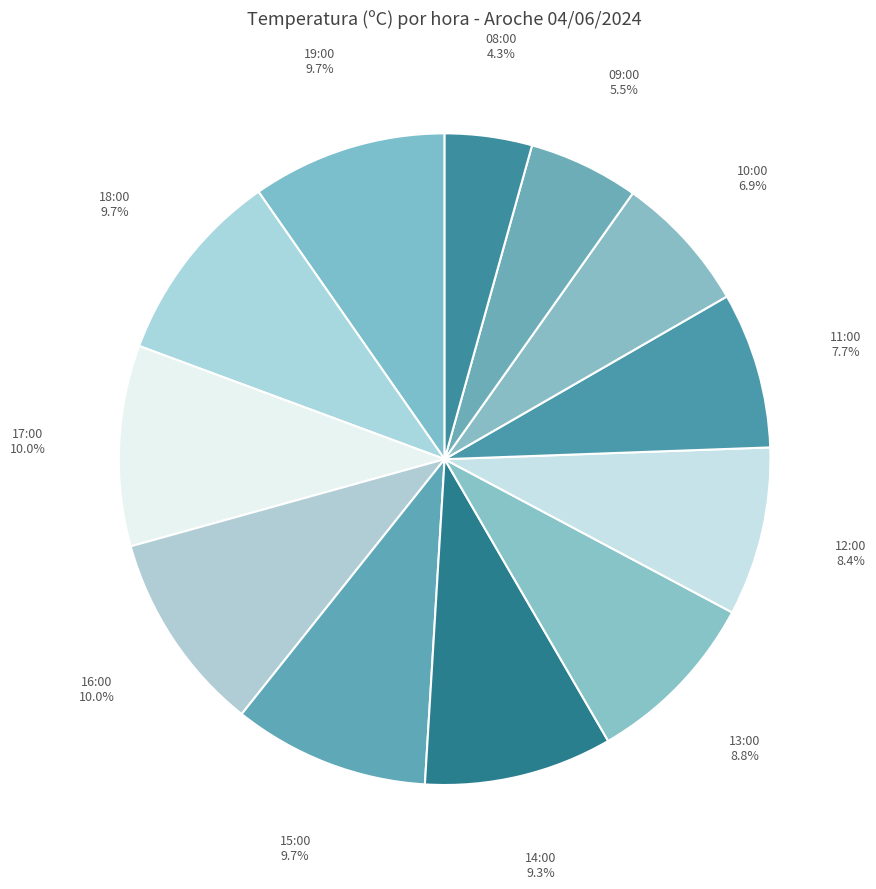

How many slices are in this pie chart?

12